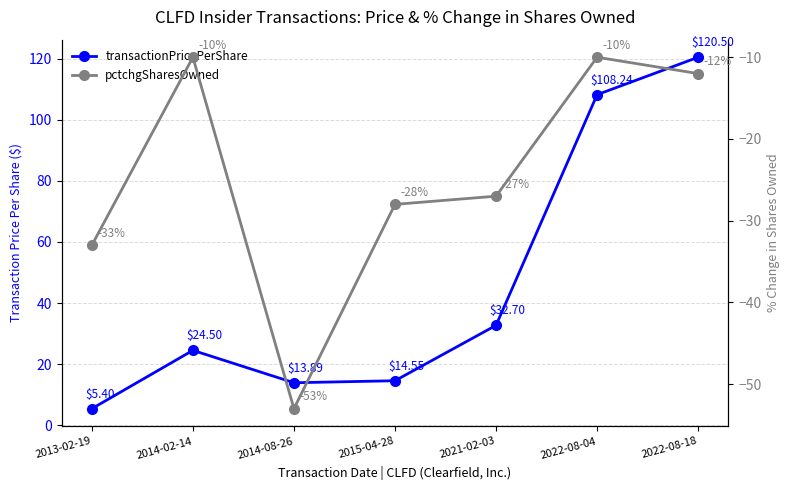

How many series are shown in this chart?

2